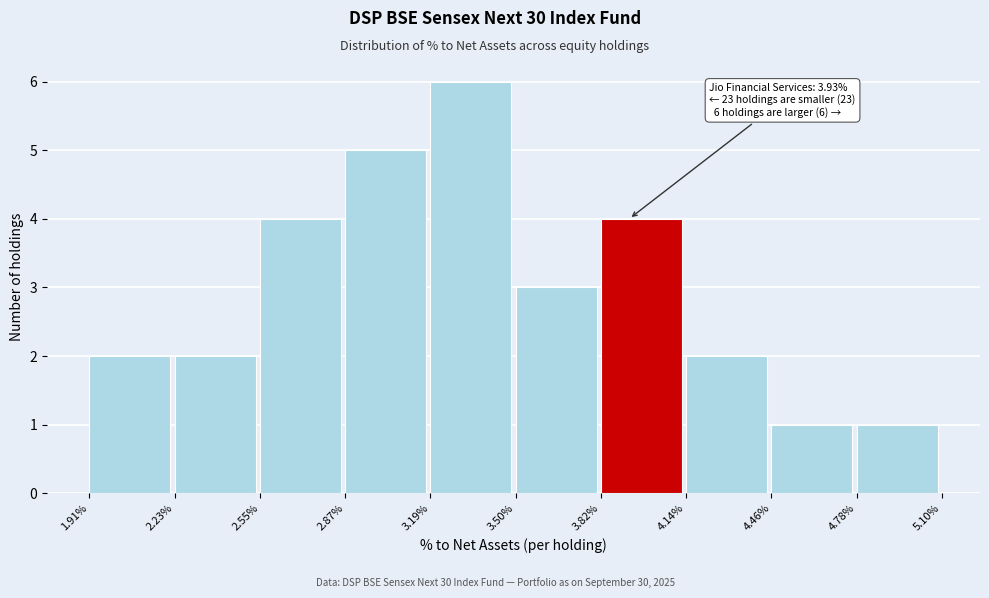

Reading right to left, what are all the values shown in this chart?

4.78%=1	4.46%=1	4.14%=2	3.82%=4	3.50%=3	3.19%=6	2.87%=5	2.55%=4	2.23%=2	1.91%=2